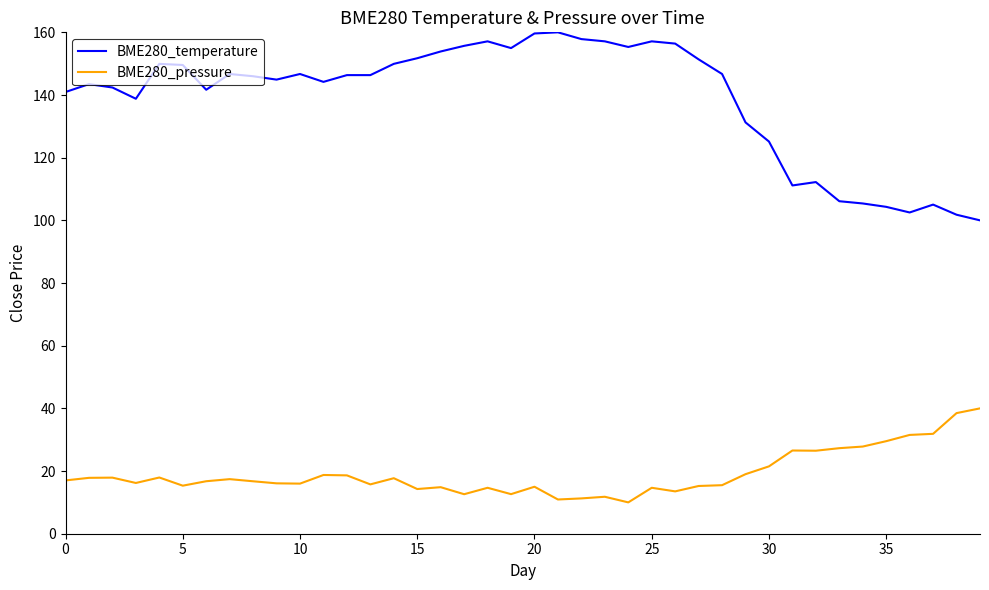

Rank the series by their maximum value, from highest to lowest.

BME280_temperature, BME280_pressure